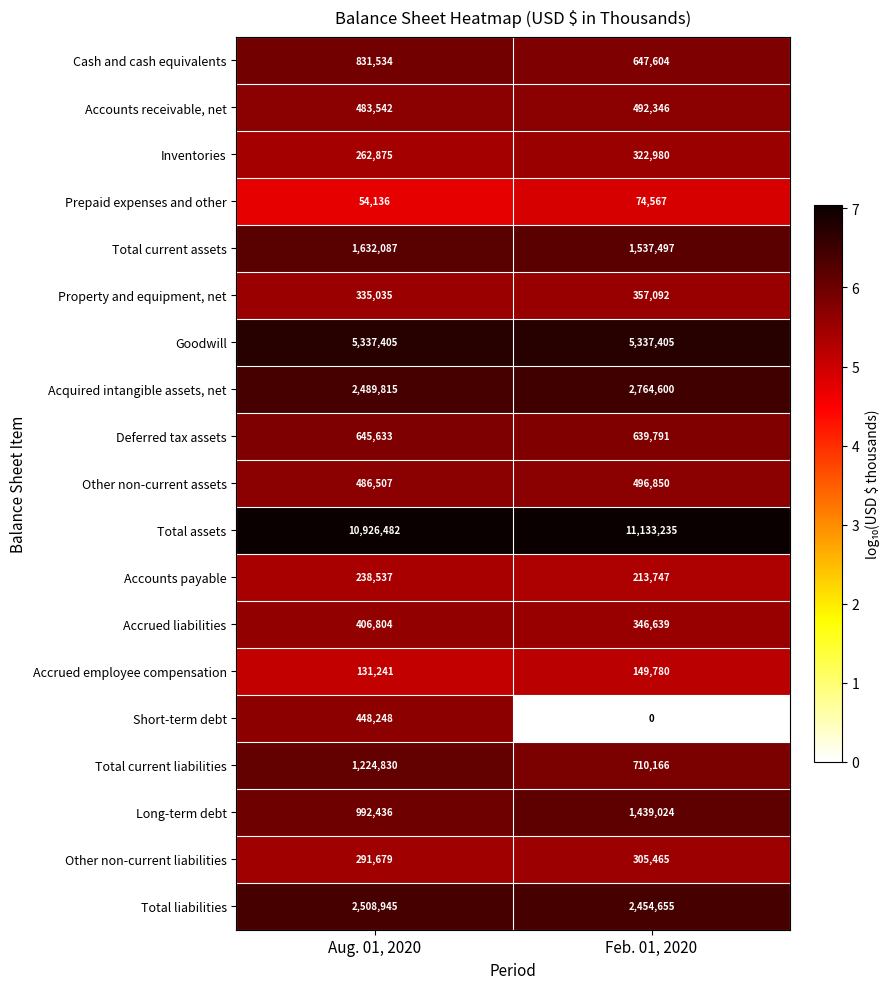

What is the spread (max minus min) of values at Feb. 01, 2020?

11133235